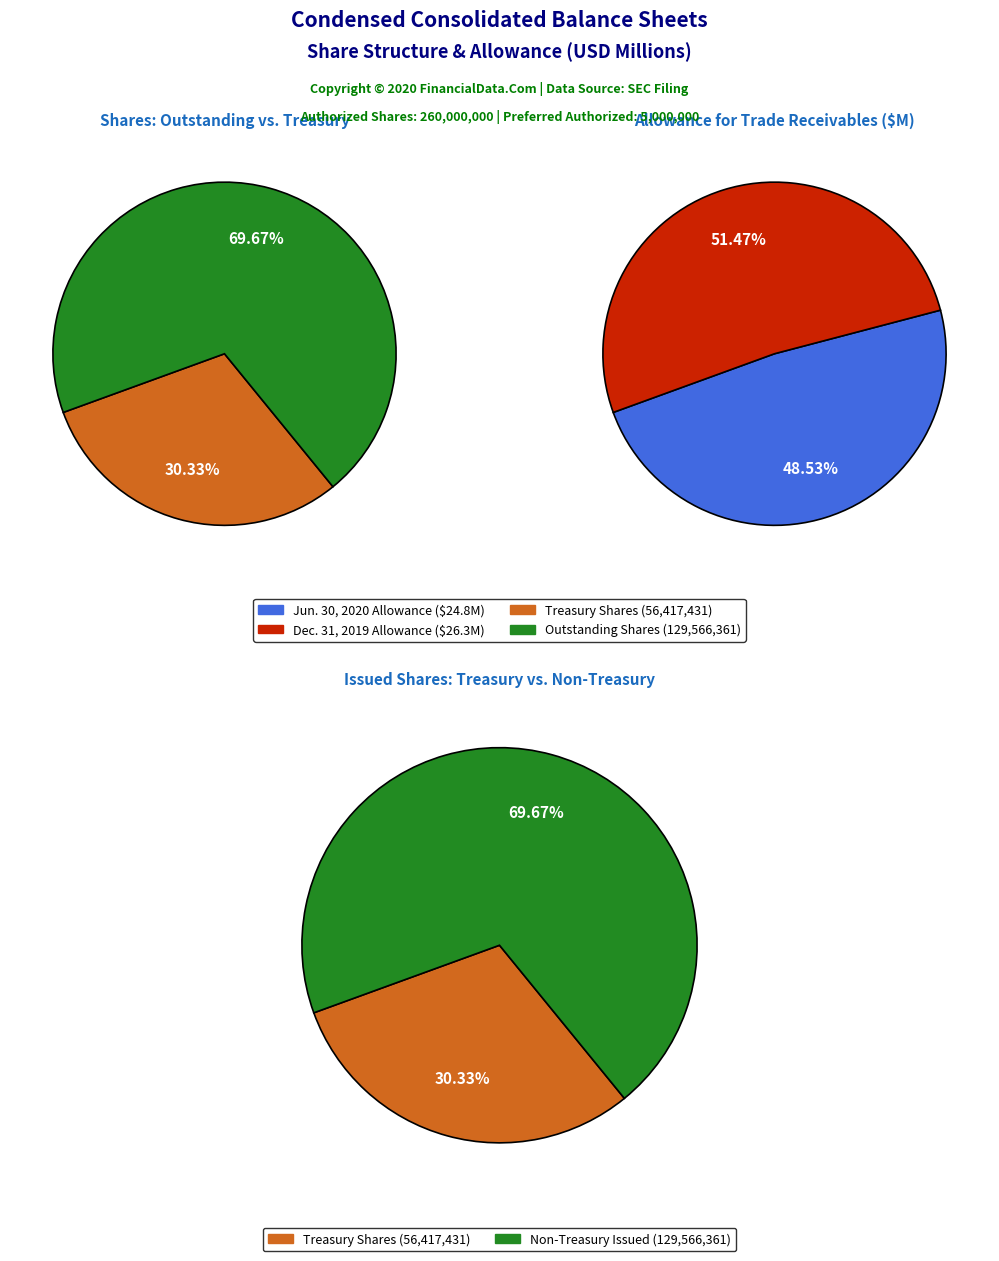

Do Treasury stock, shares and Allowance for trade receivables together represent more than half of the pie?

No